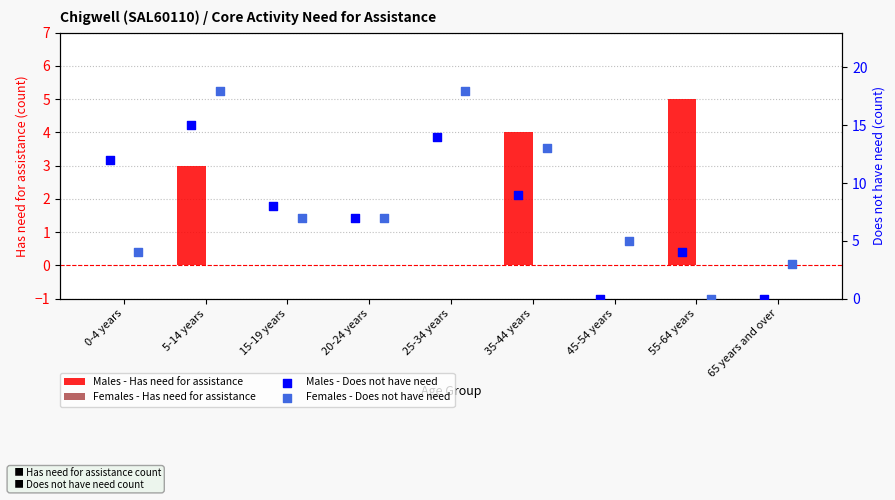

What are all the series names shown in the legend?

Males - Has need for assistance, Females - Has need for assistance, Males - Does not have need, Females - Does not have need